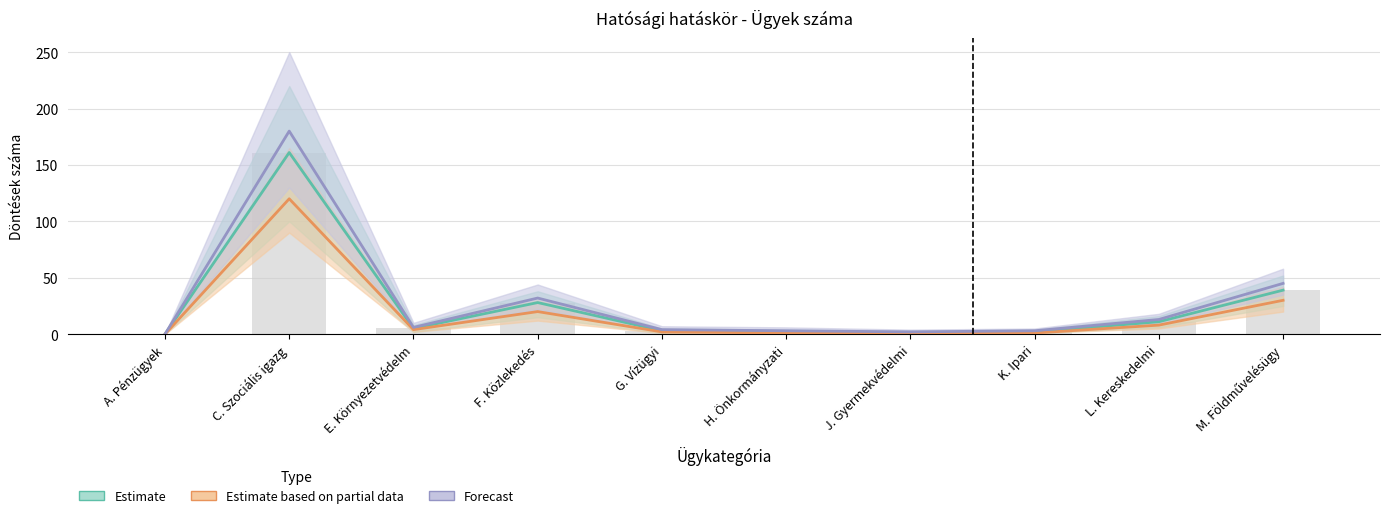

What is the maximum value shown in the chart?

180